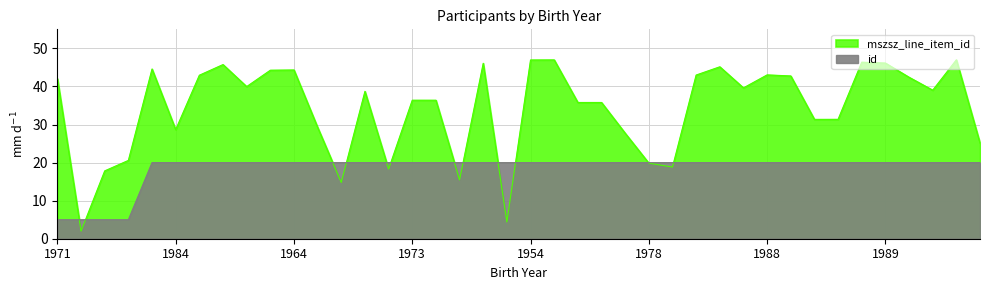

After their last crossing, which series has the higher values: mszsz_line_item_id or id?

id